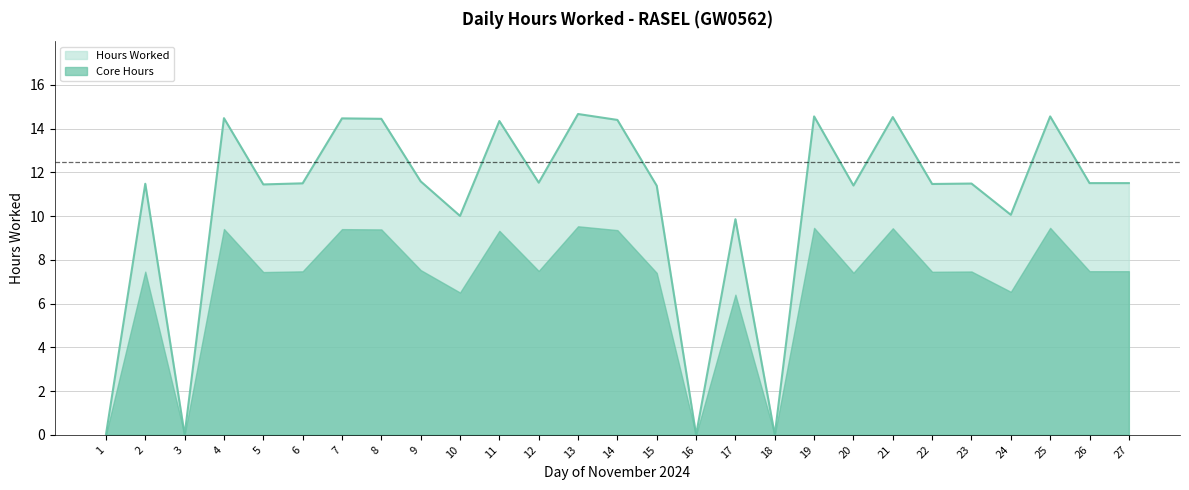

Where does the data first go above 11?

2